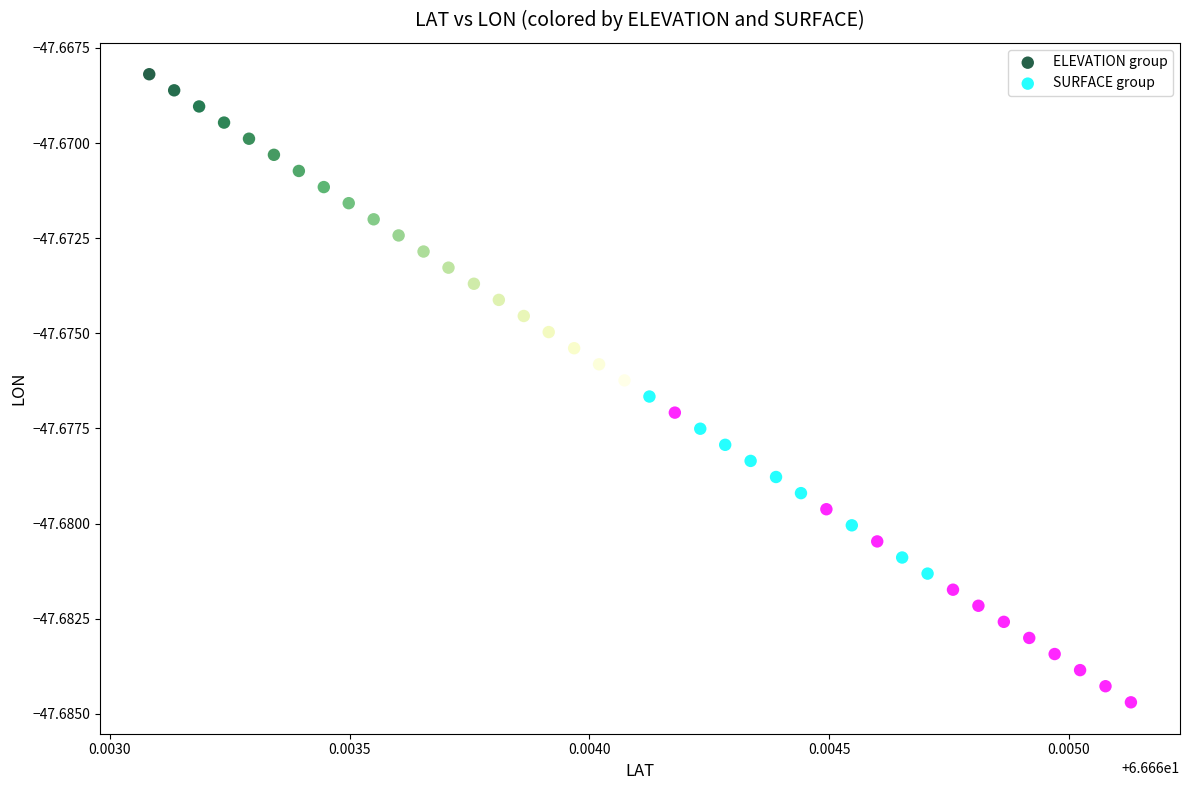

Which series contains the lowest Y value?

SURFACE group